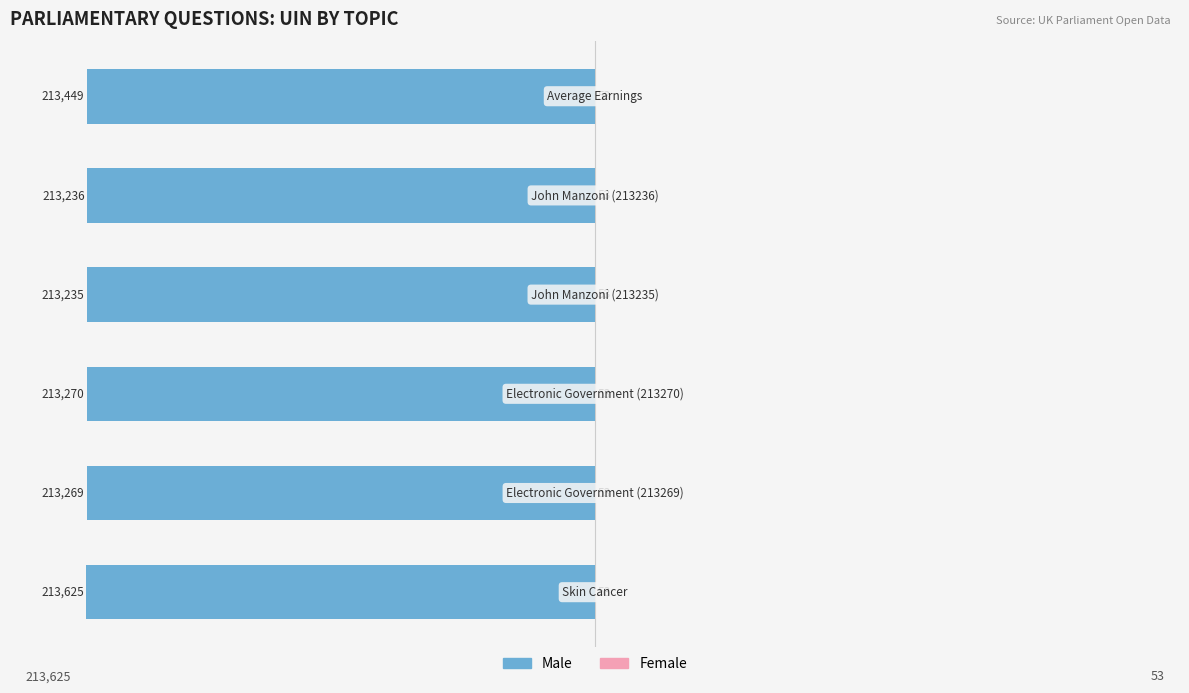

Are the bars horizontal?

Yes